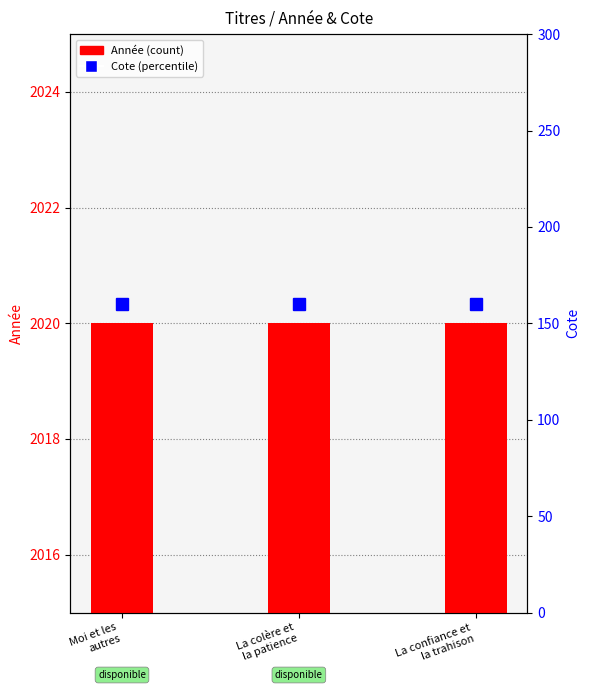

Which series has the largest total across all categories?

Année